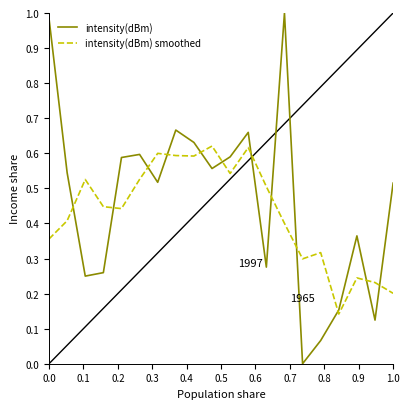

Rank the series by their maximum value, from highest to lowest.

intensity(dBm), intensity(dBm) smoothed